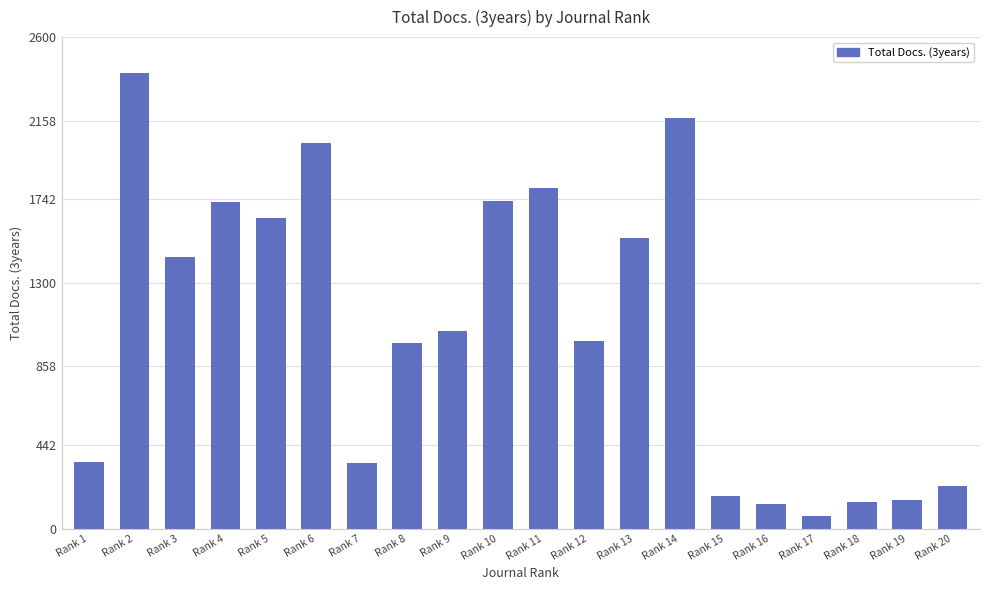

Is it true that the value at Rank 2 is 1180?

False